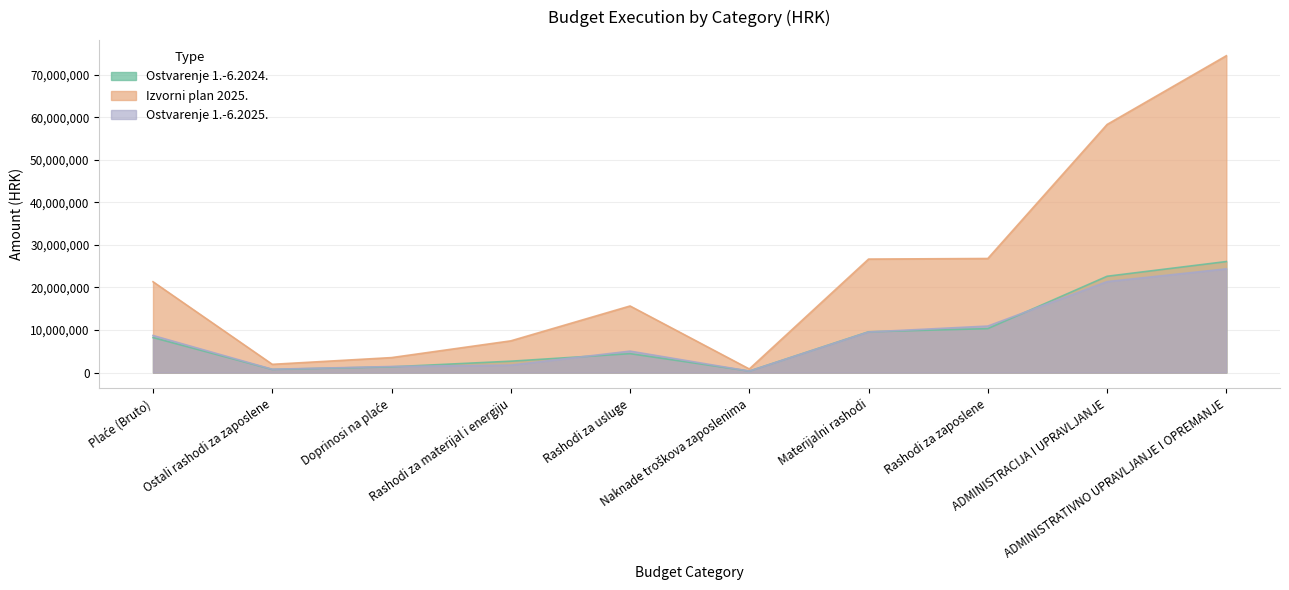

What is the lowest value of the Ostvarenje 1.-6.2024. series?

359968.1